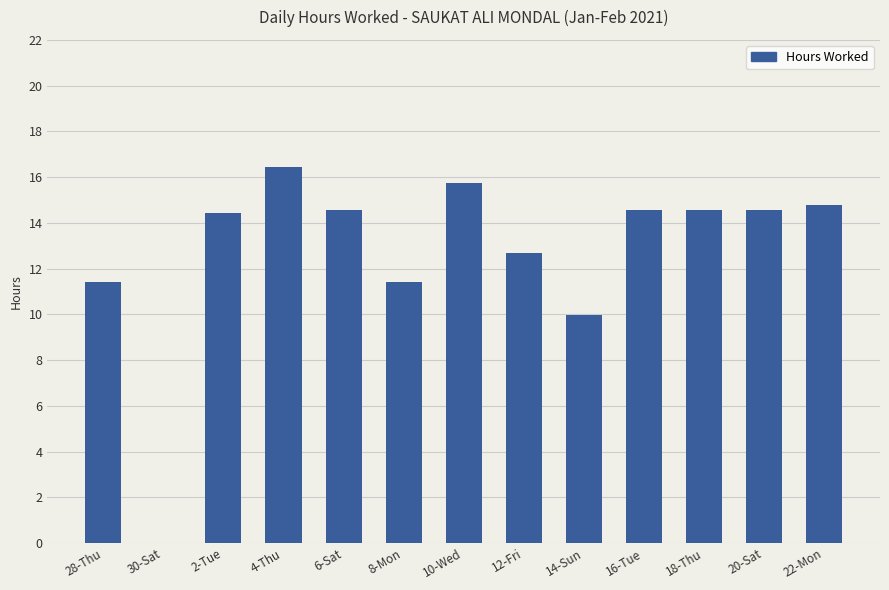

Where does the data first go above 14?

2-Tue